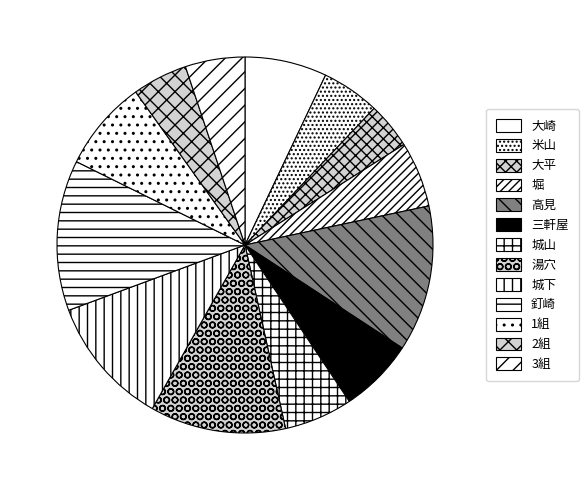

How many segments does this pie chart have?

13